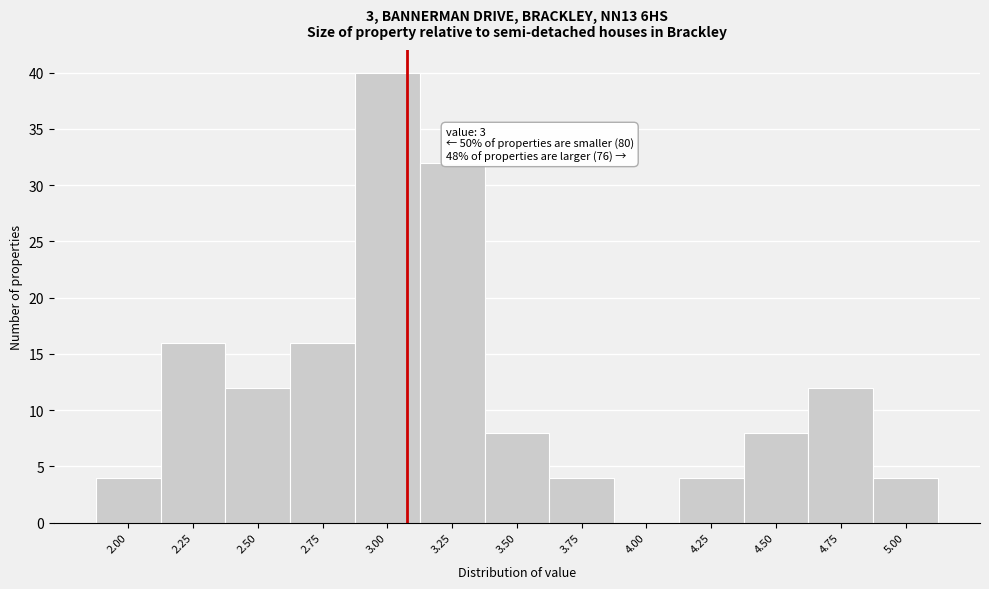

Reading right to left, what are all the values shown in this chart?

5.00=4	4.75=12	4.50=8	4.25=4	4.00=0	3.75=4	3.50=8	3.25=32	3.00=40	2.75=16	2.50=12	2.25=16	2.00=4